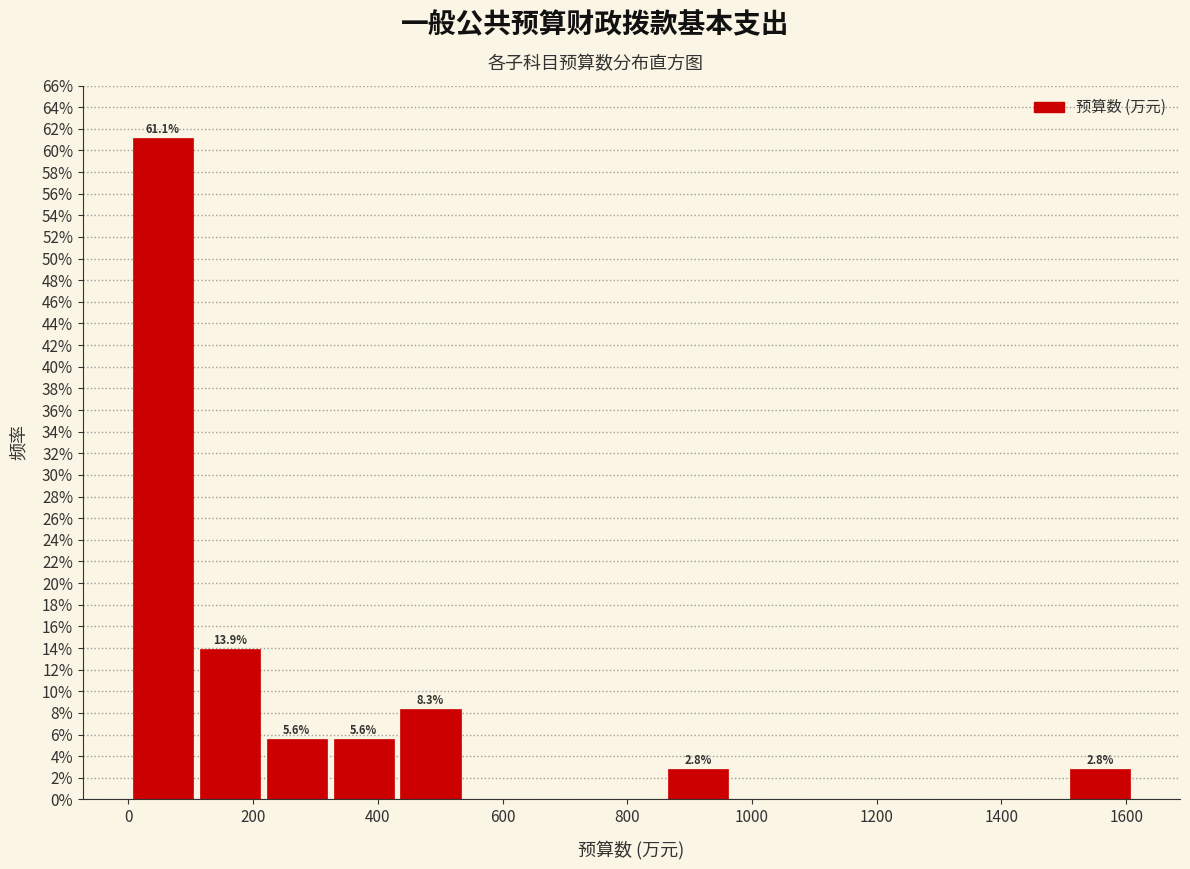

Over which range of the x-axis is the bar tallest?

0 to 100